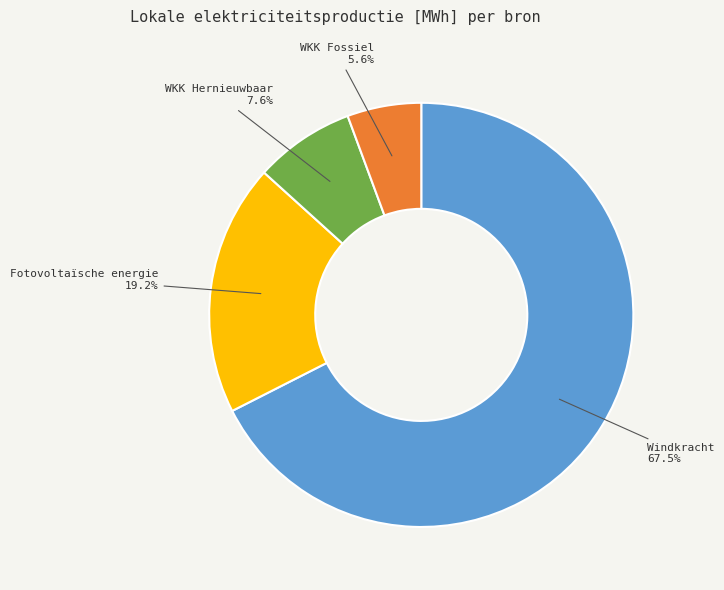

Does Windkracht account for over 50% of the chart?

Yes